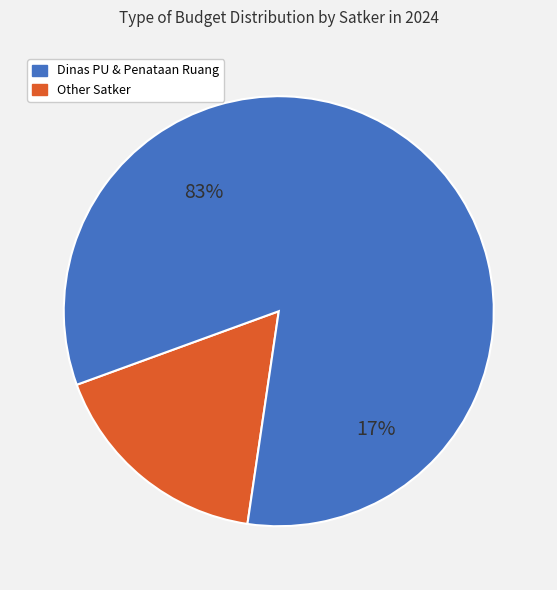

The Dinas Pekerjaan Umum dan Penataan Ruang slice represents 28% of the pie. True or false?

False